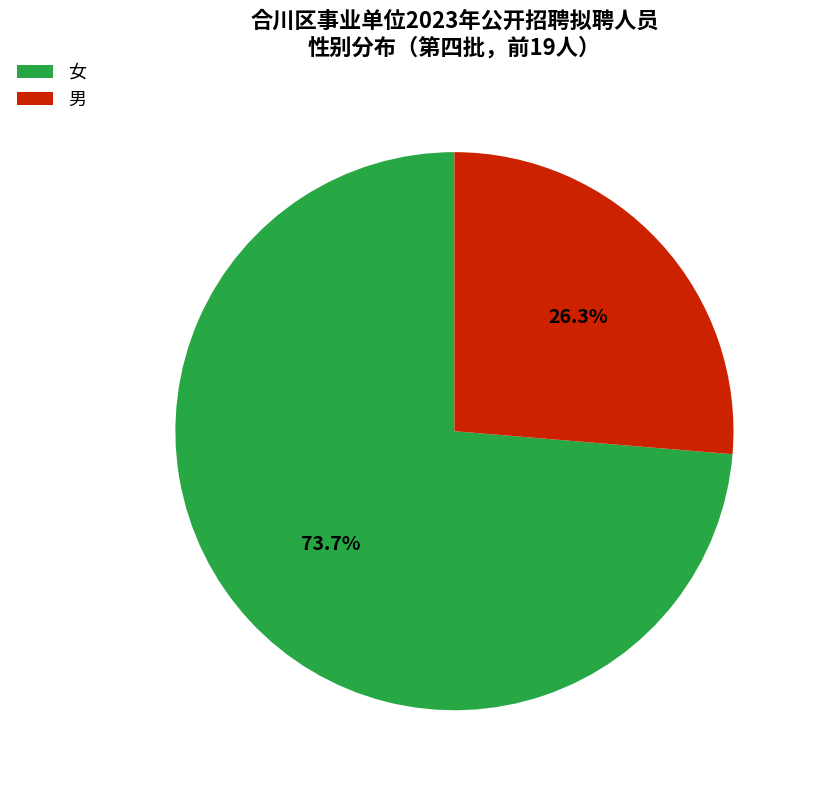

Which category has the smallest portion of the pie?

男